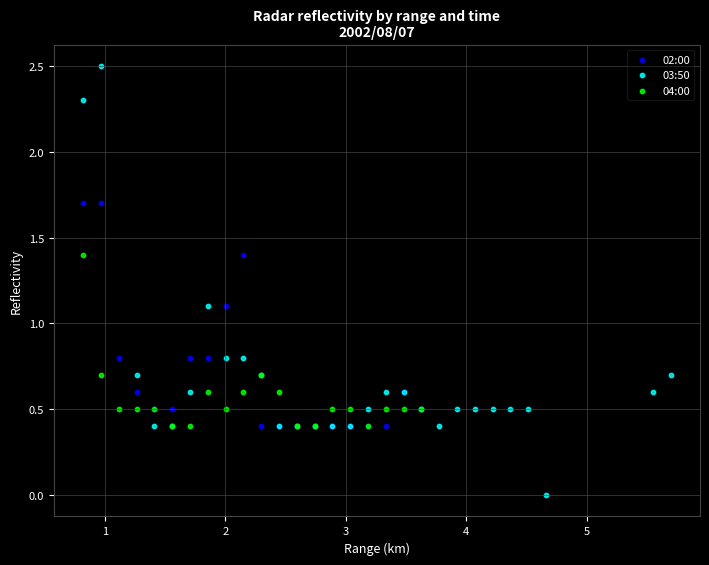

Which series has the largest Y range (max minus min)?

03:50